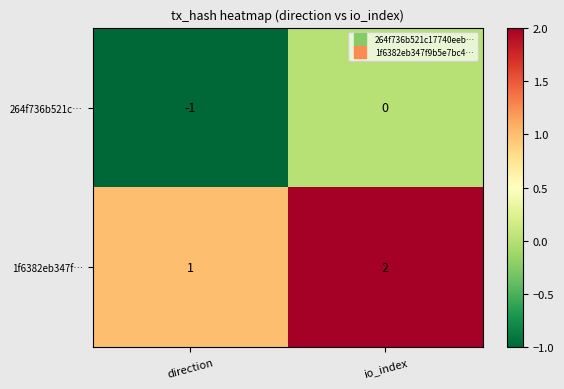

At which label is 264f736b521c… closest to 0?

io_index